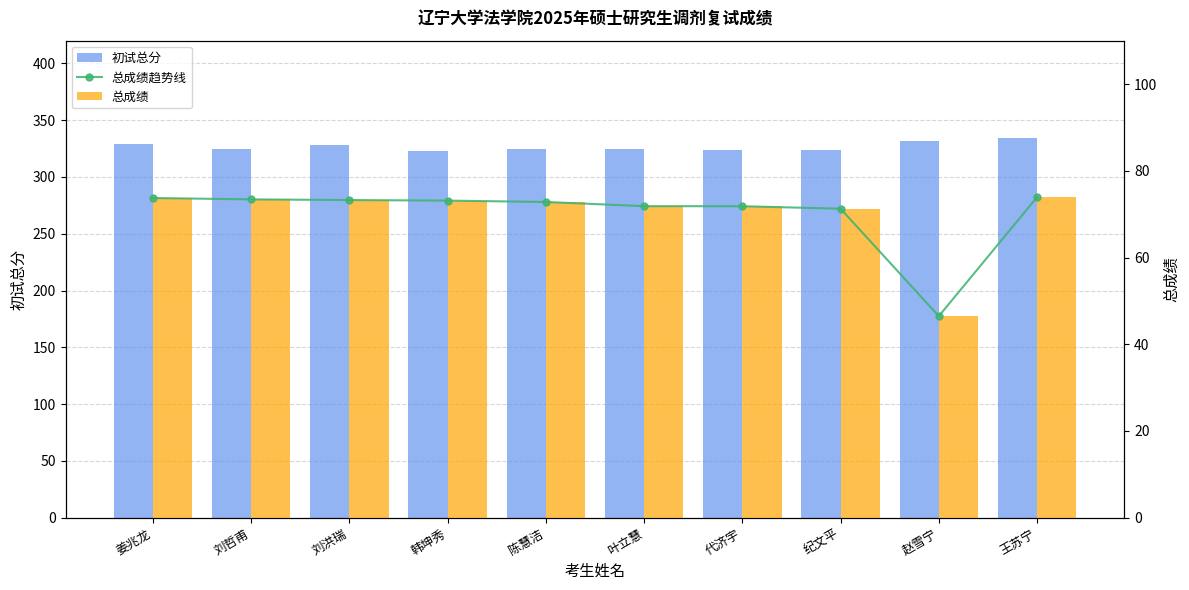

What are all the series names shown in the legend?

初试总分, 总成绩趋势线, 总成绩